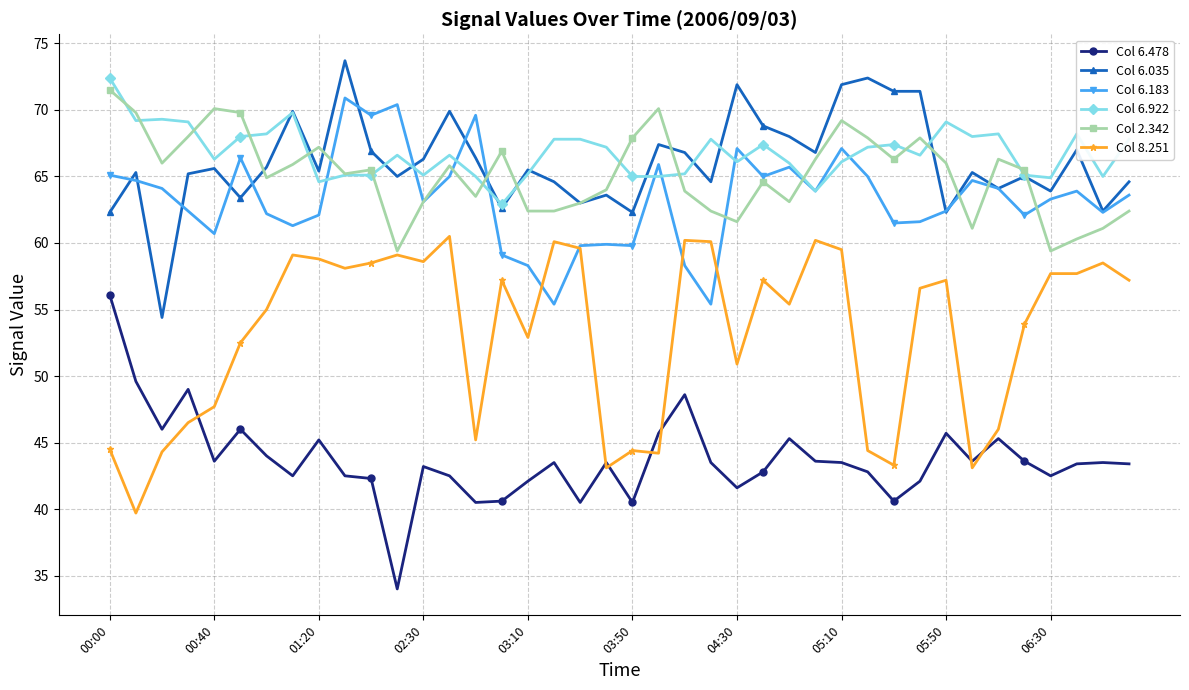

True or false: Col 6.478 has more than 2 points higher than both neighbors.

True